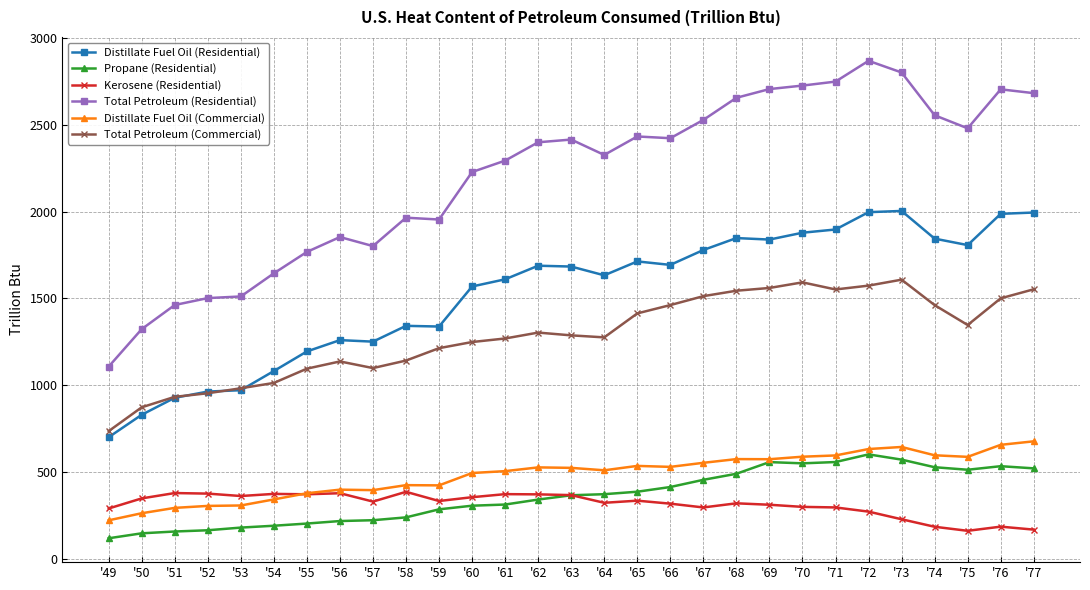

Is the value of Kerosene (Residential) at '58 greater than the value of Distillate Fuel Oil (Residential) at '56?

No